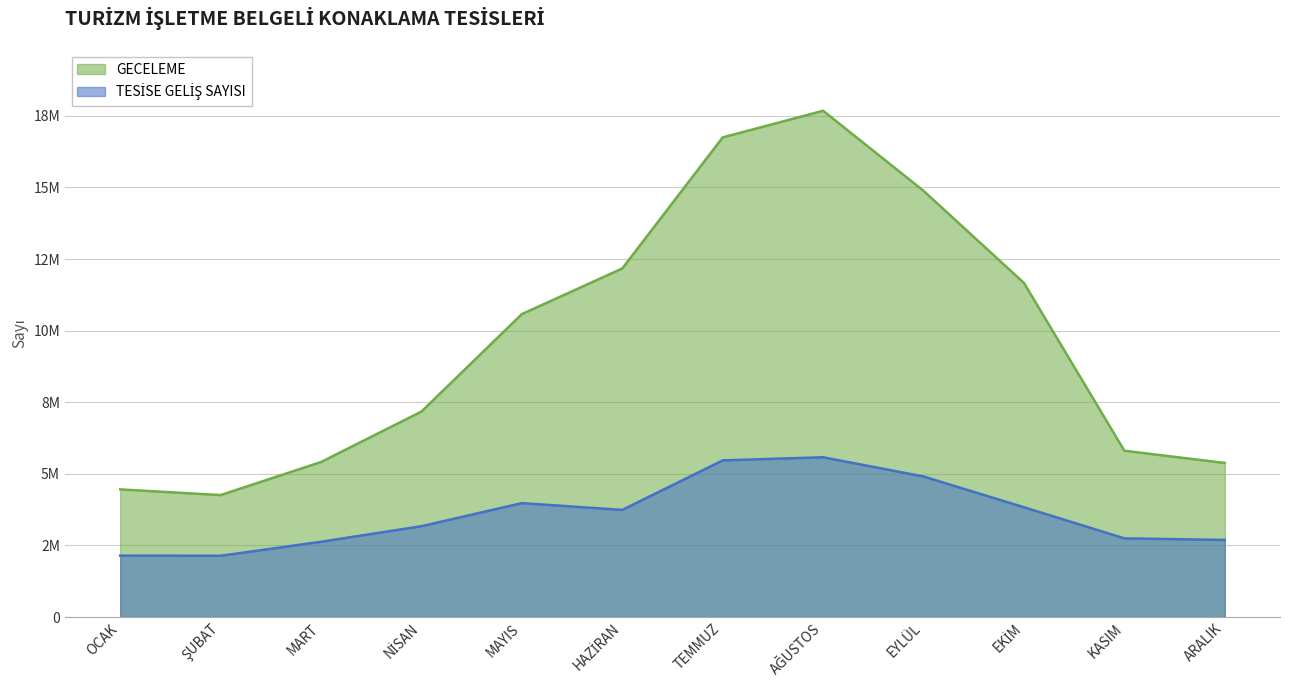

How many lines are shown in the chart?

2